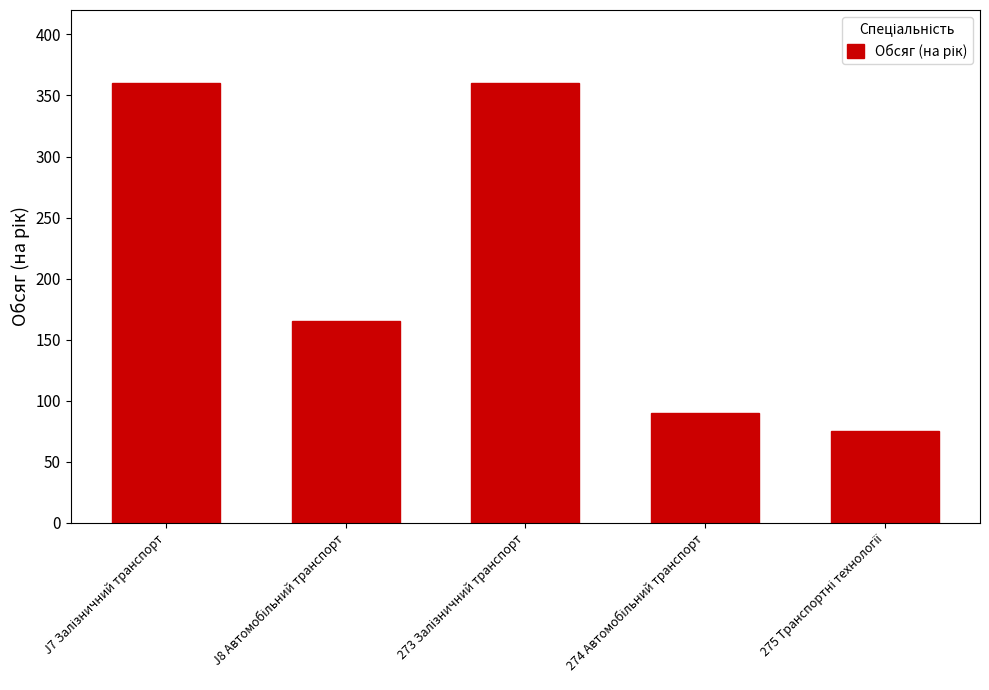

Are the bars grouped side by side (vs. stacked)?

No